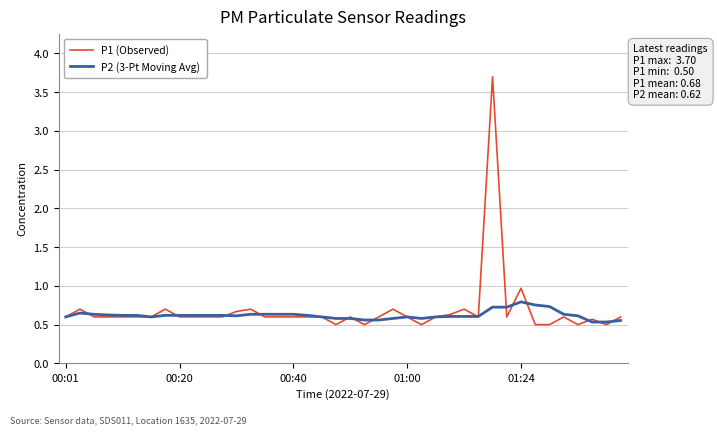

What is the minimum value shown in the chart?

0.5